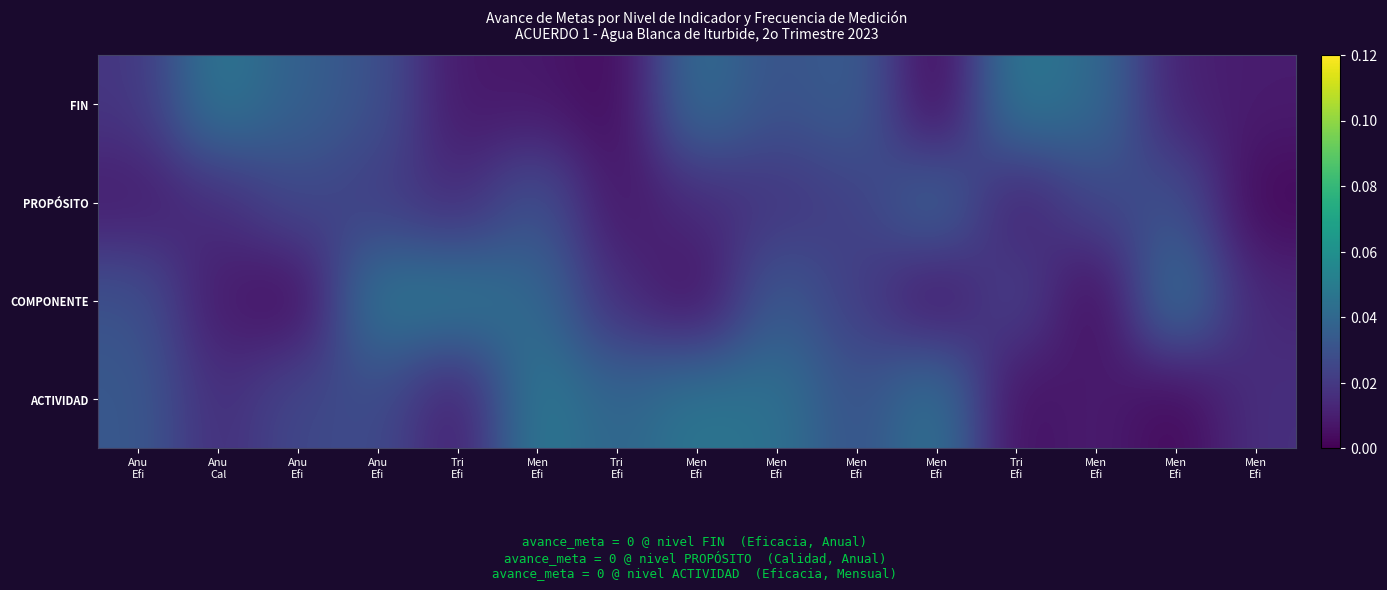

Rank the series by their average value, from lowest to highest.

PROPÓSITO, COMPONENTE, FIN, ACTIVIDAD